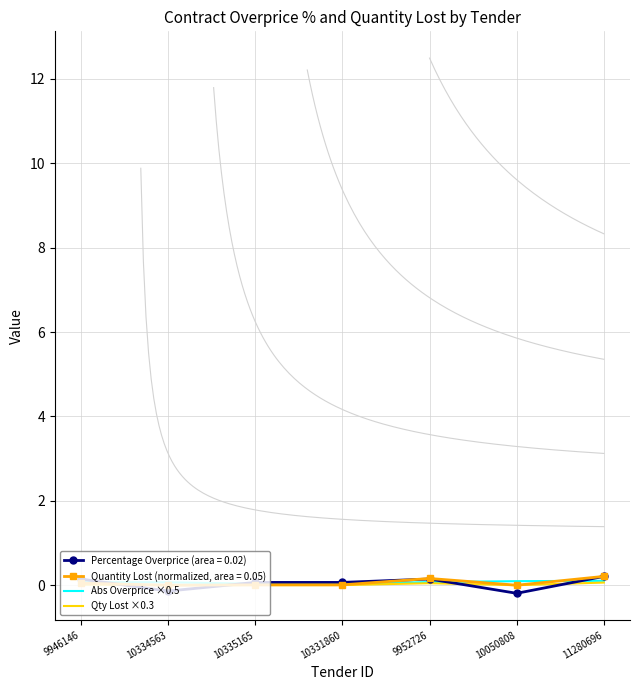

True or false: Abs Overprice ×0.5 has a value of 0.0 at 11280696.

False